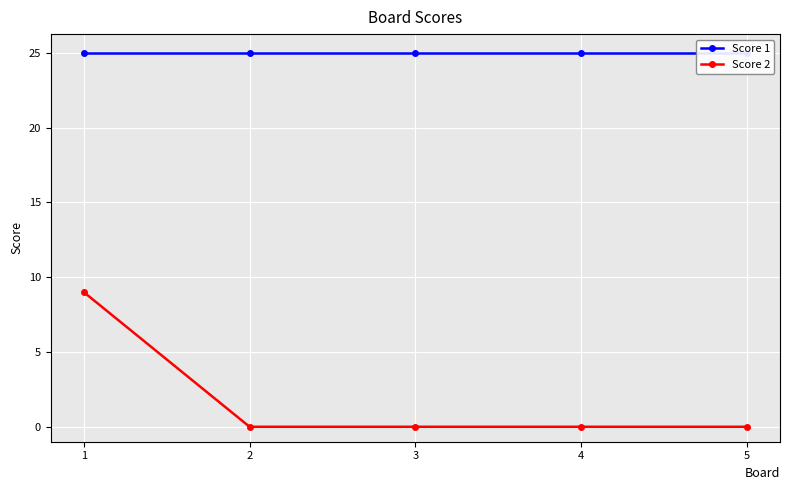

Rank the series by their maximum value, from lowest to highest.

Score 2, Score 1